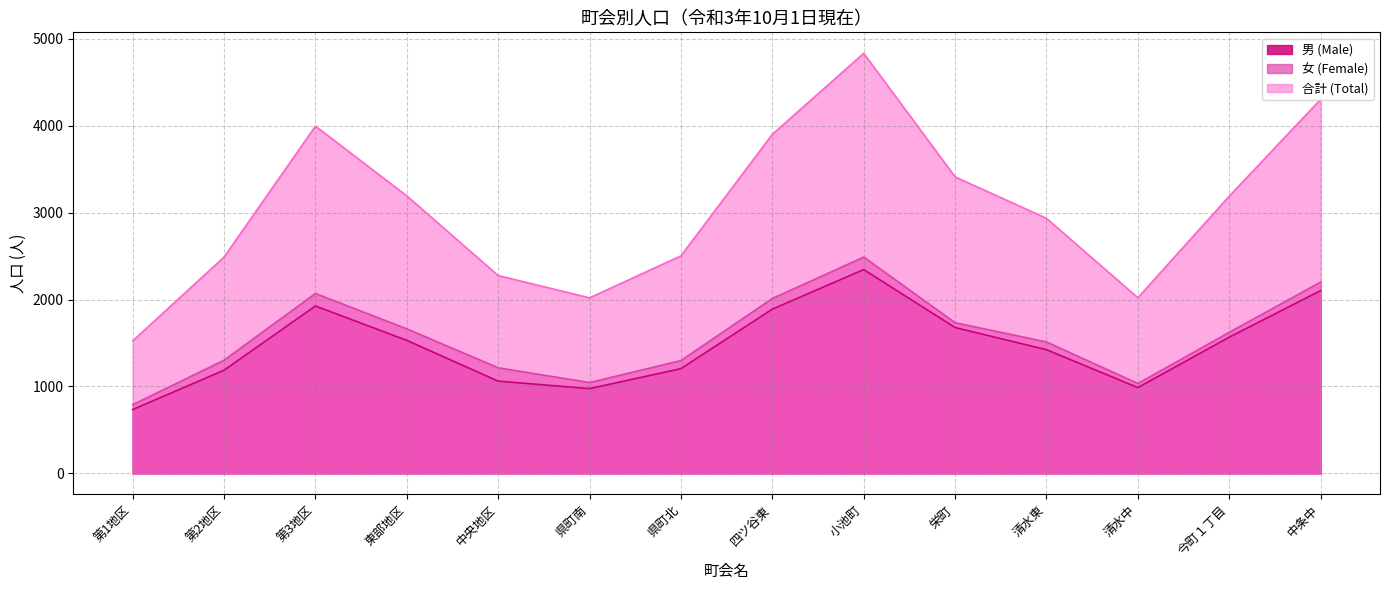

Which series has the largest total across all categories?

合計 (Total)